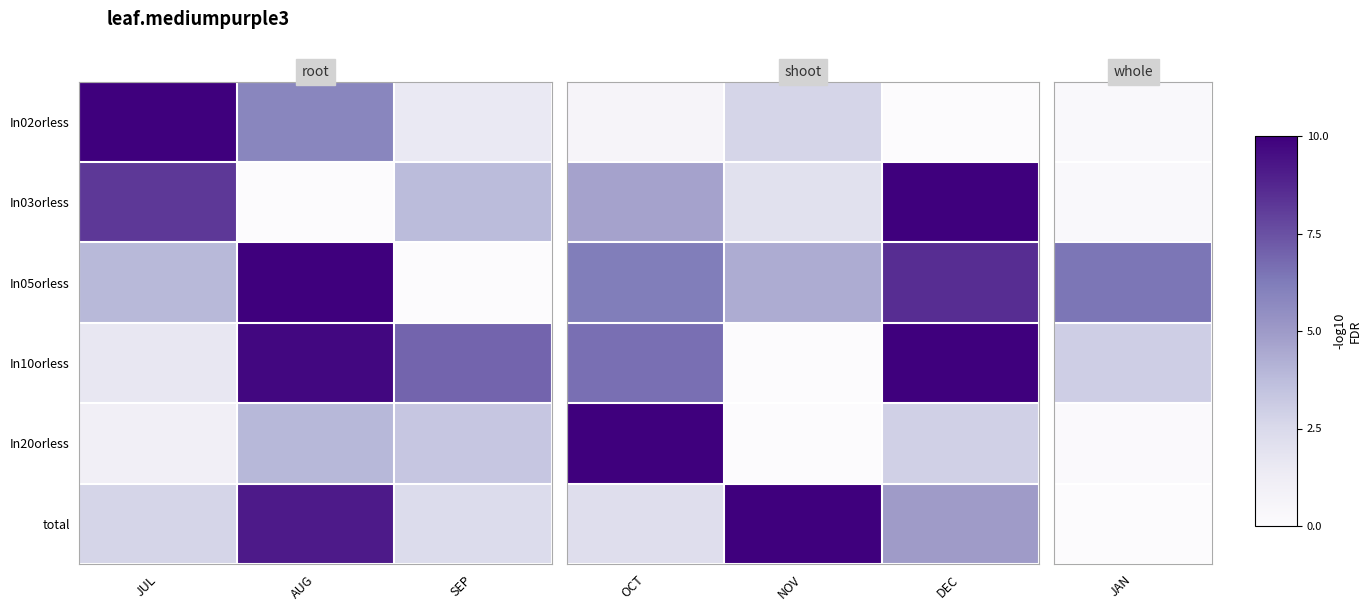

Is the value of total at DEC greater than the value of In03orless at DEC?

No